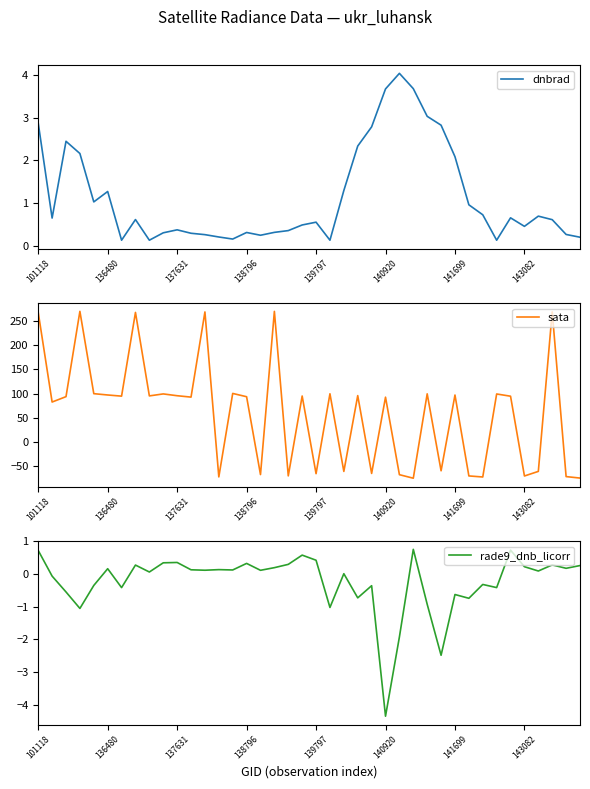

What is the difference between the maximum and minimum values in the dnbrad series?

3.9